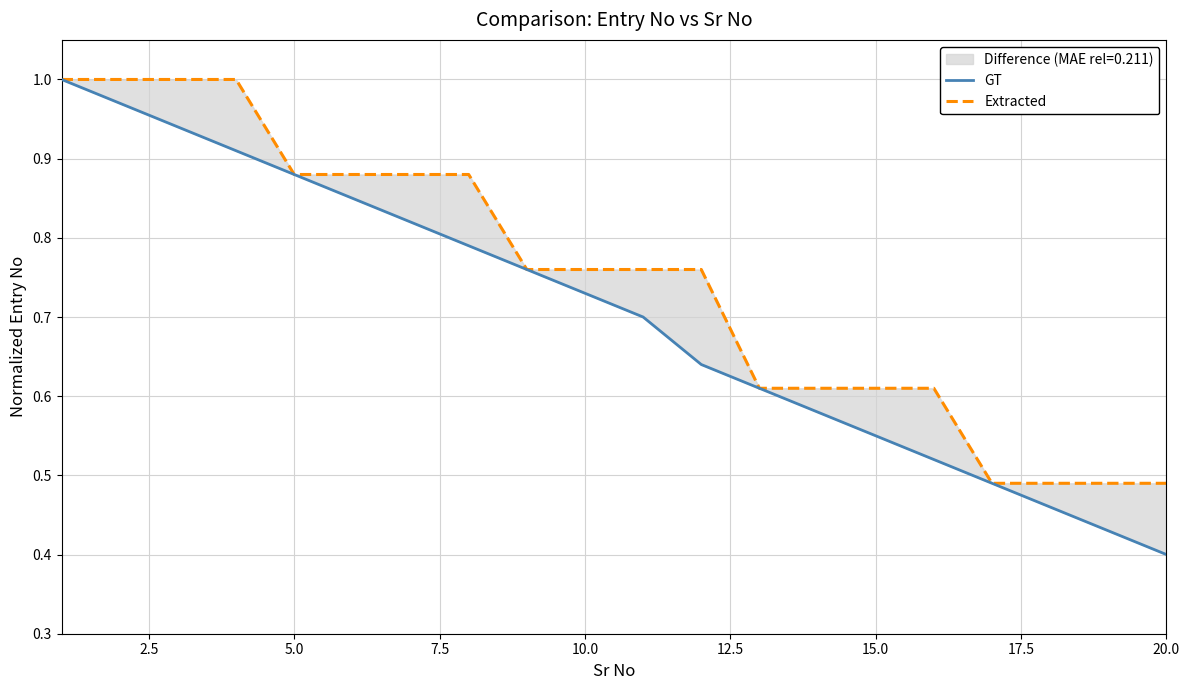

The value of GT at 13 is 0.9. True or false?

False